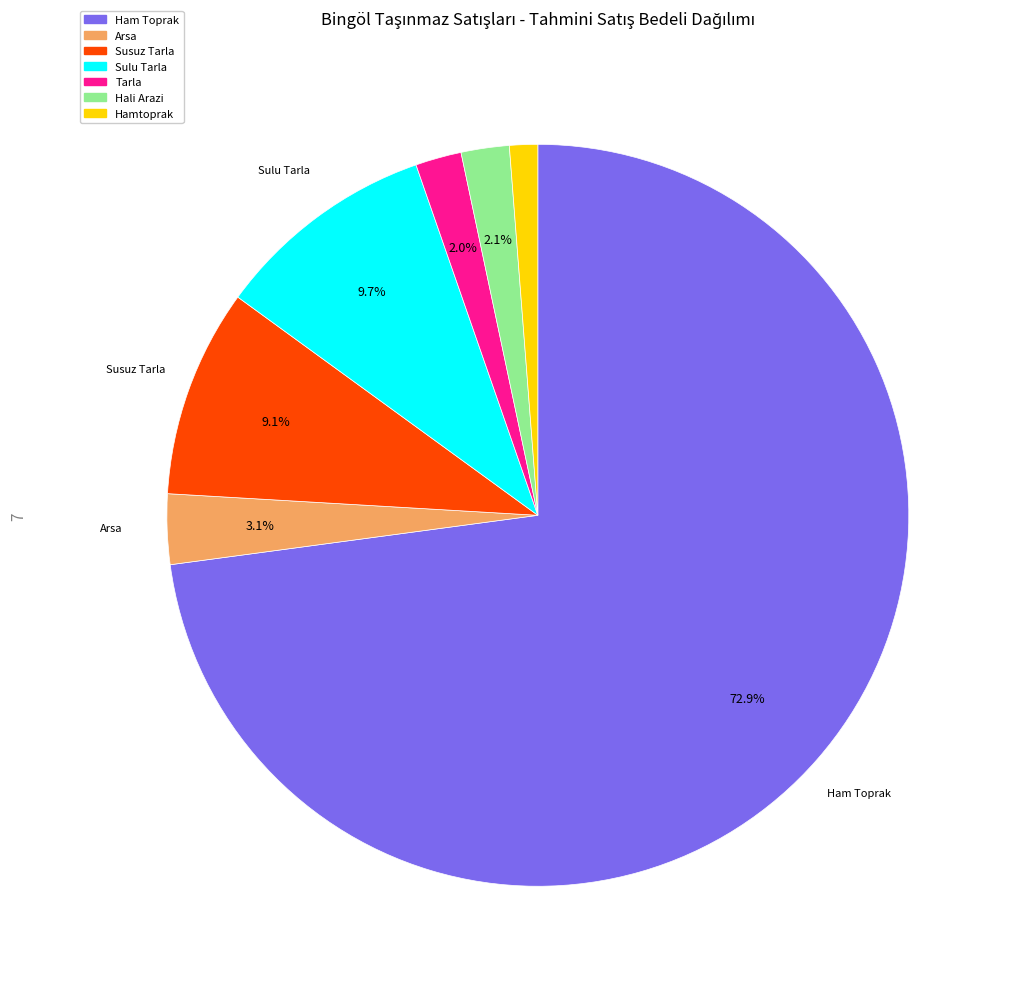

What portion of the pie excludes Arsa?

96.9%